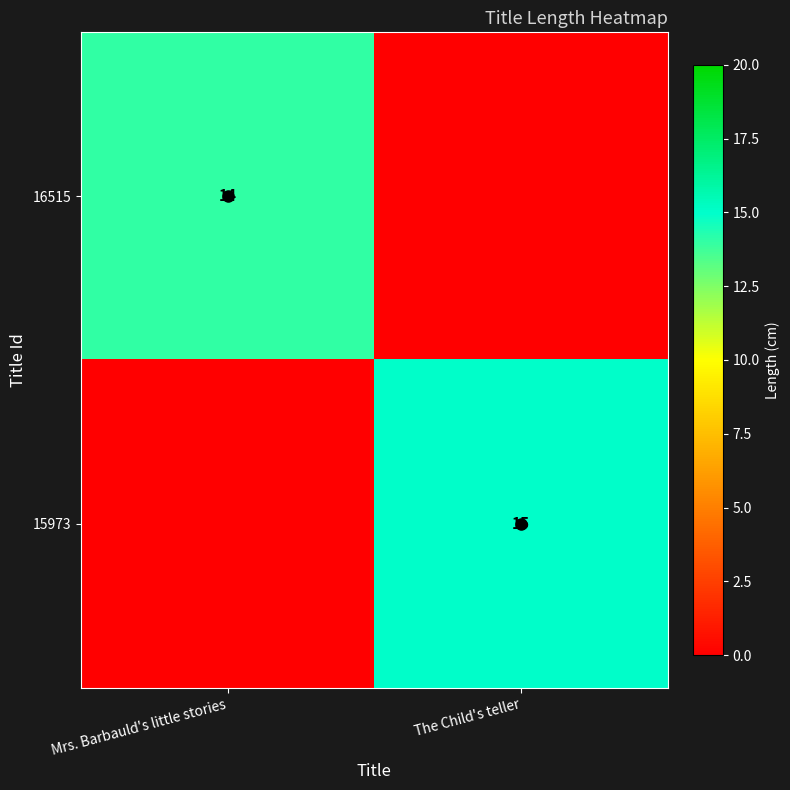

Is it true that 16515 equals 22 at Mrs. Barbauld's little stories?

False